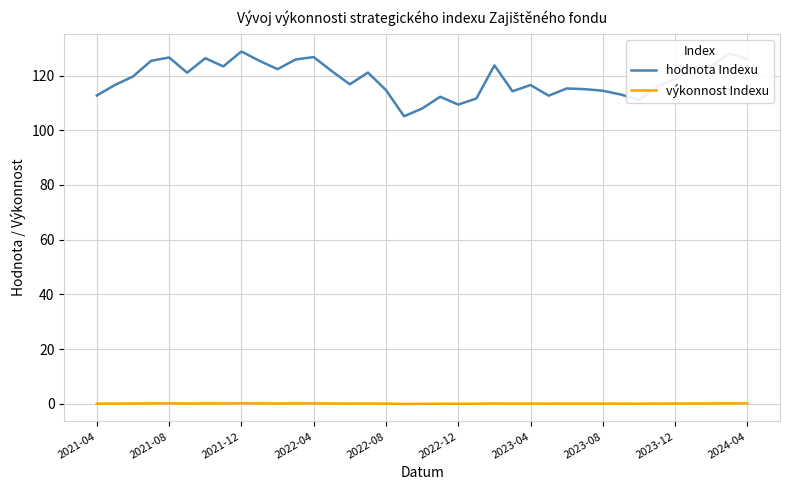

Is this an area chart (filled region under the line)?

No